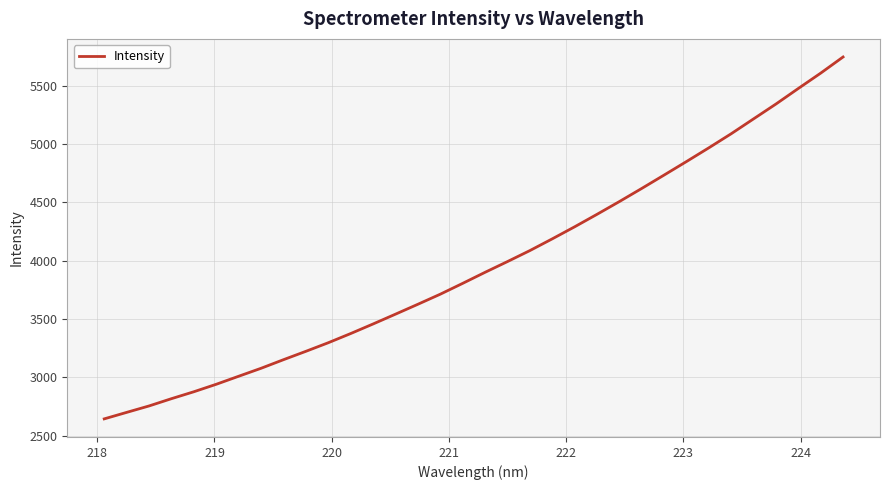

What is the difference between the maximum and minimum values?

3103.8